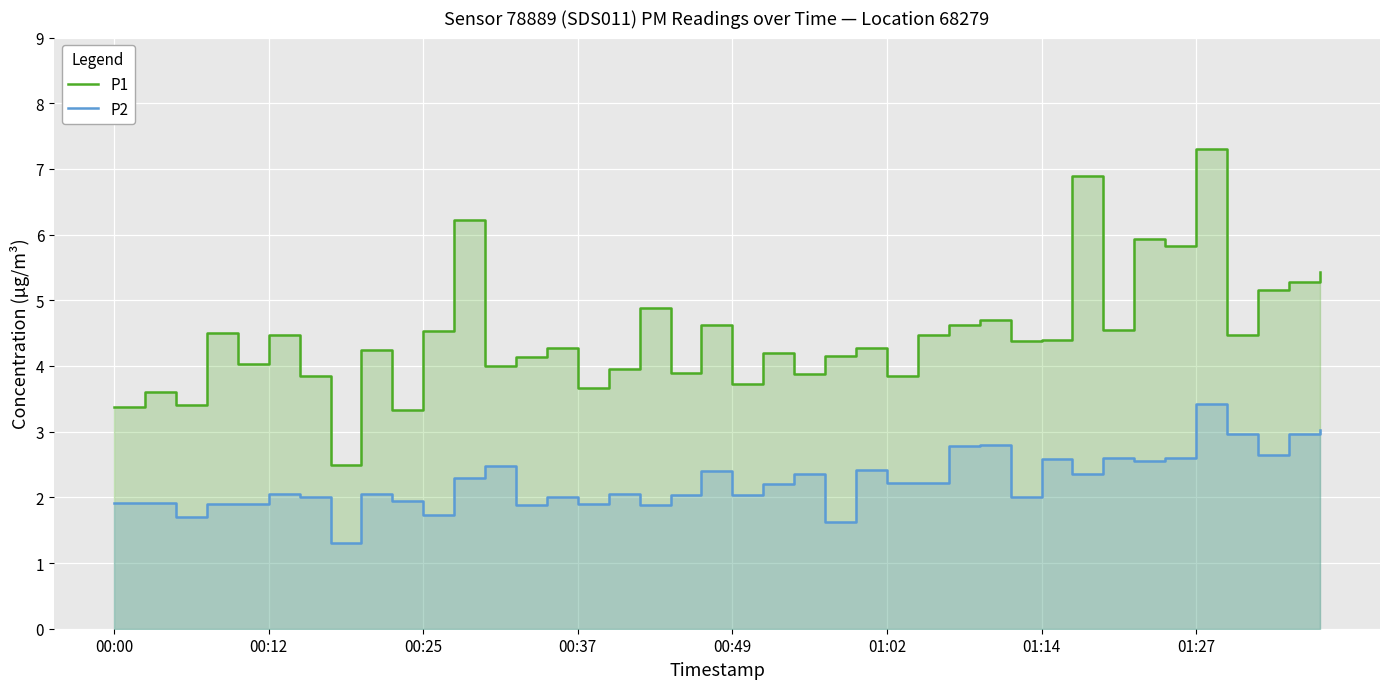

What are all the series names shown in the legend?

P1, P2